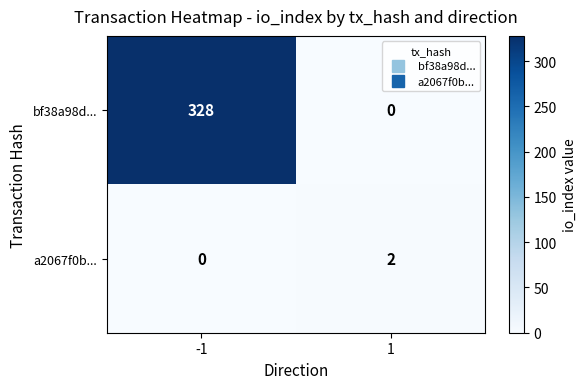

The bf38a98d... series shows 0 at 1. True or false?

True